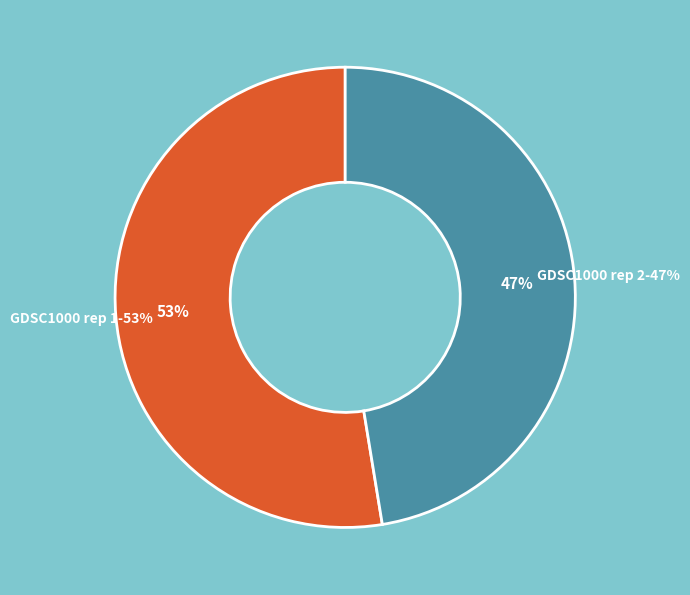

Does any single category account for the majority?

Yes